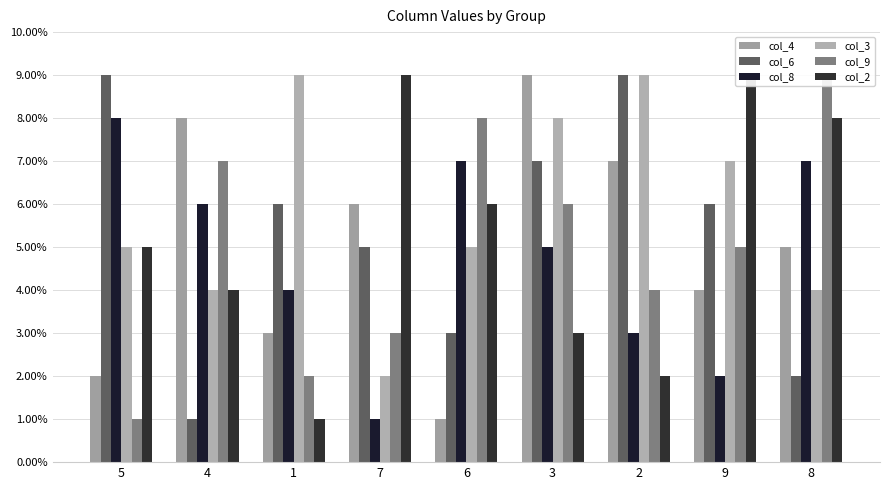

What are all the series names shown in the legend?

col_4, col_6, col_8, col_3, col_9, col_2